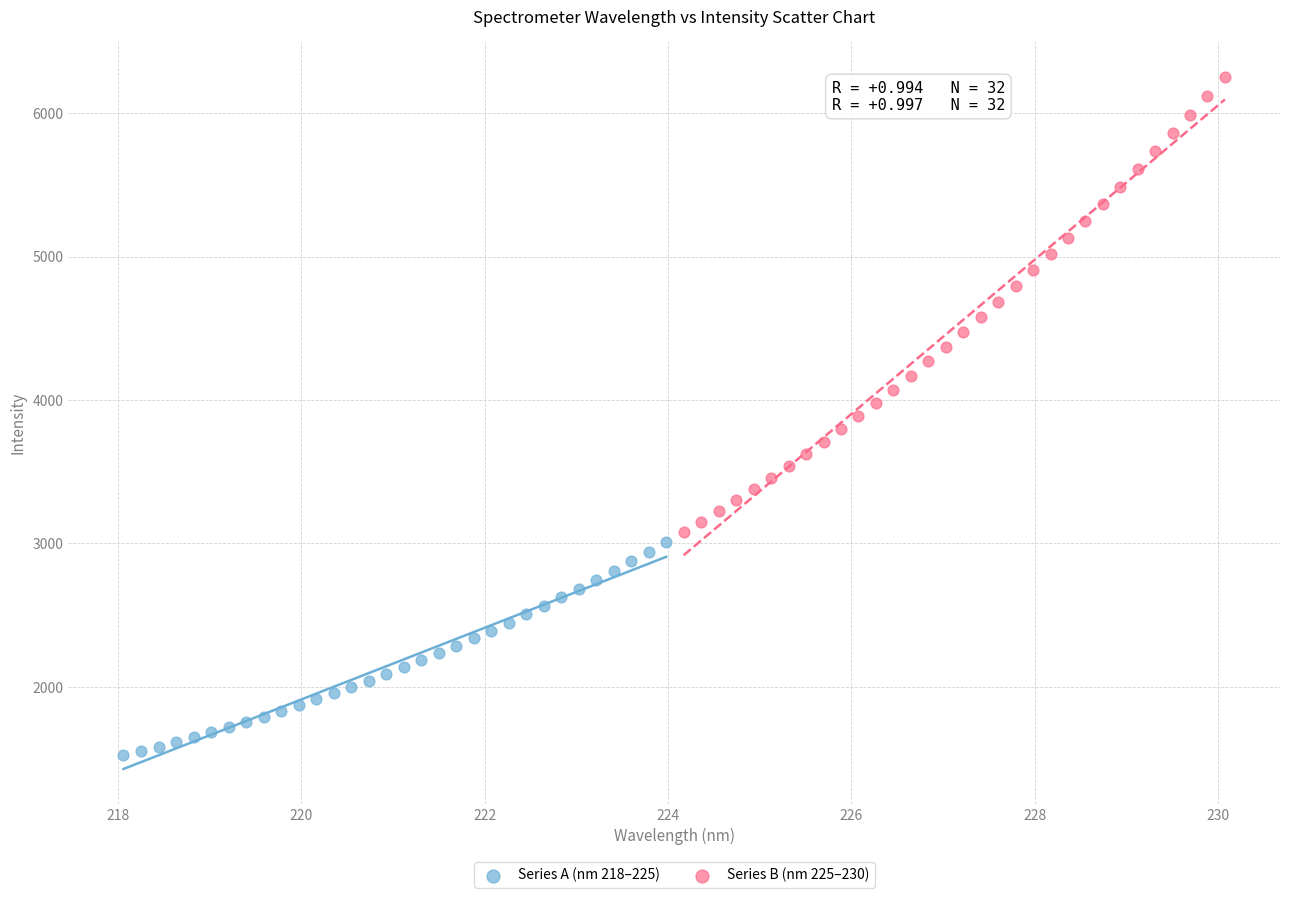

Which series contains the highest Y value?

Series B (nm 225–230)